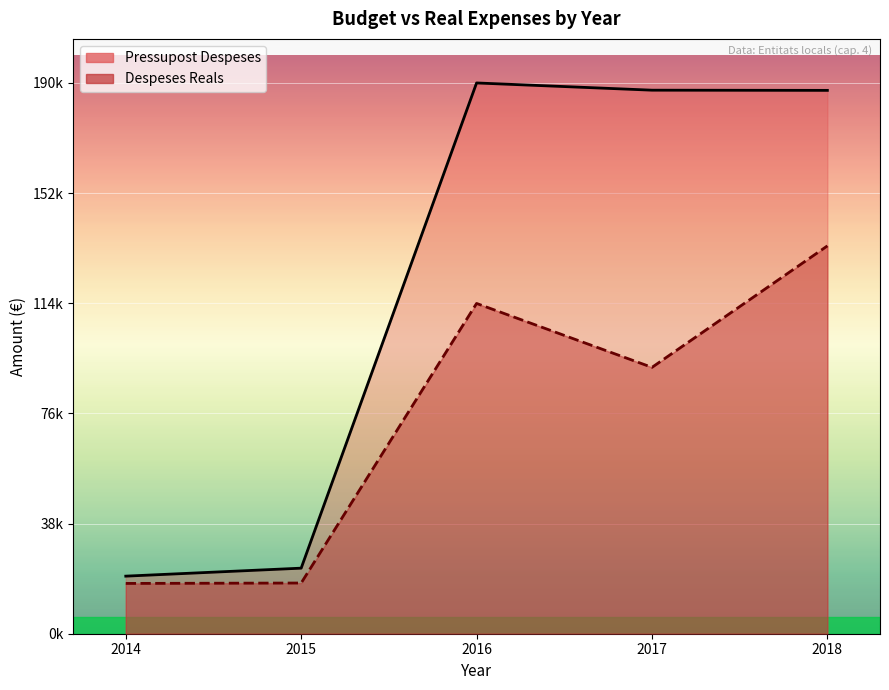

What is the difference between the maximum and minimum values in the Pressupost Despeses series?

170475.2